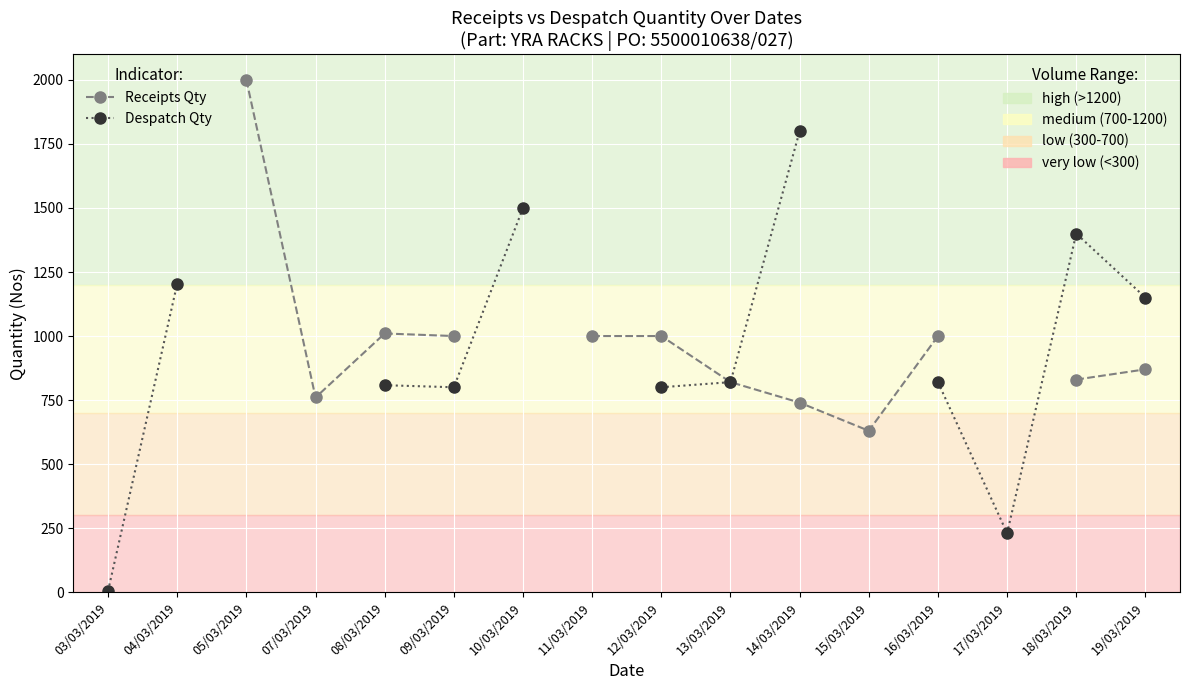

List the series in order of their overall mean, highest first.

Receipts Qty, Despatch Qty